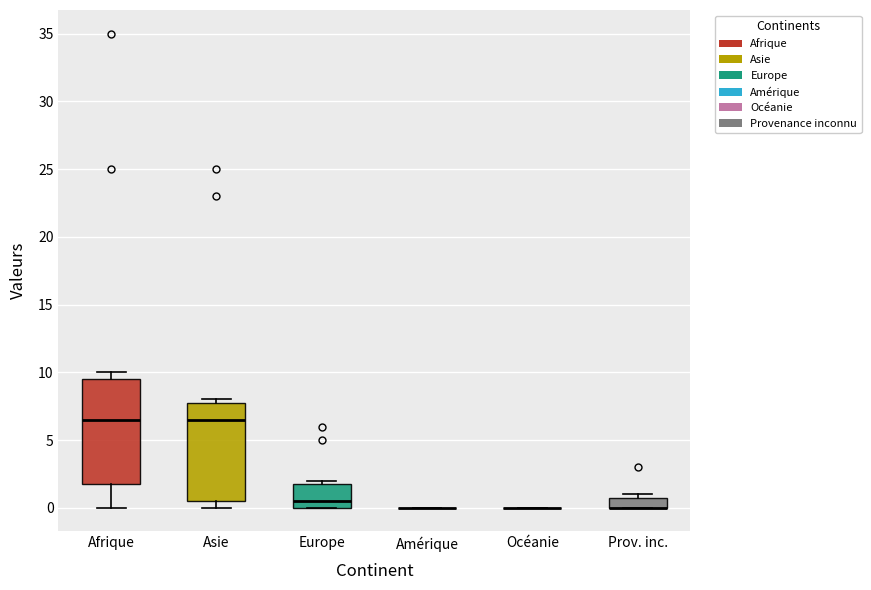

Reading left to right, transcribe this box plot: for each box, give where its median line is, the range the box spans, and where its two whiskers end, as read against the y-axis. The values are not printed on the chart, so give them approximately, as read against the axis.

Afrique: median 6.5, box 2.0 to 9.5, whiskers 0.0 to 10.0
Asie: median 6.5, box 0.5 to 8.0, whiskers 0.0 to 8.0 (just above the box's upper edge)
Europe: median 0.5, box 0.0 to 2.0, whiskers 0.0 to 2.0 (just above the box's upper edge)
Amérique: box collapsed to a line at 0.0, whiskers 0.0 to 0.0
Océanie: box collapsed to a line at 0.0, whiskers 0.0 to 0.0
Prov. inc.: median 0.0 (drawn on the box's lower edge), box 0.0 to 1.0, whiskers 0.0 to 1.0 (just above the box's upper edge)